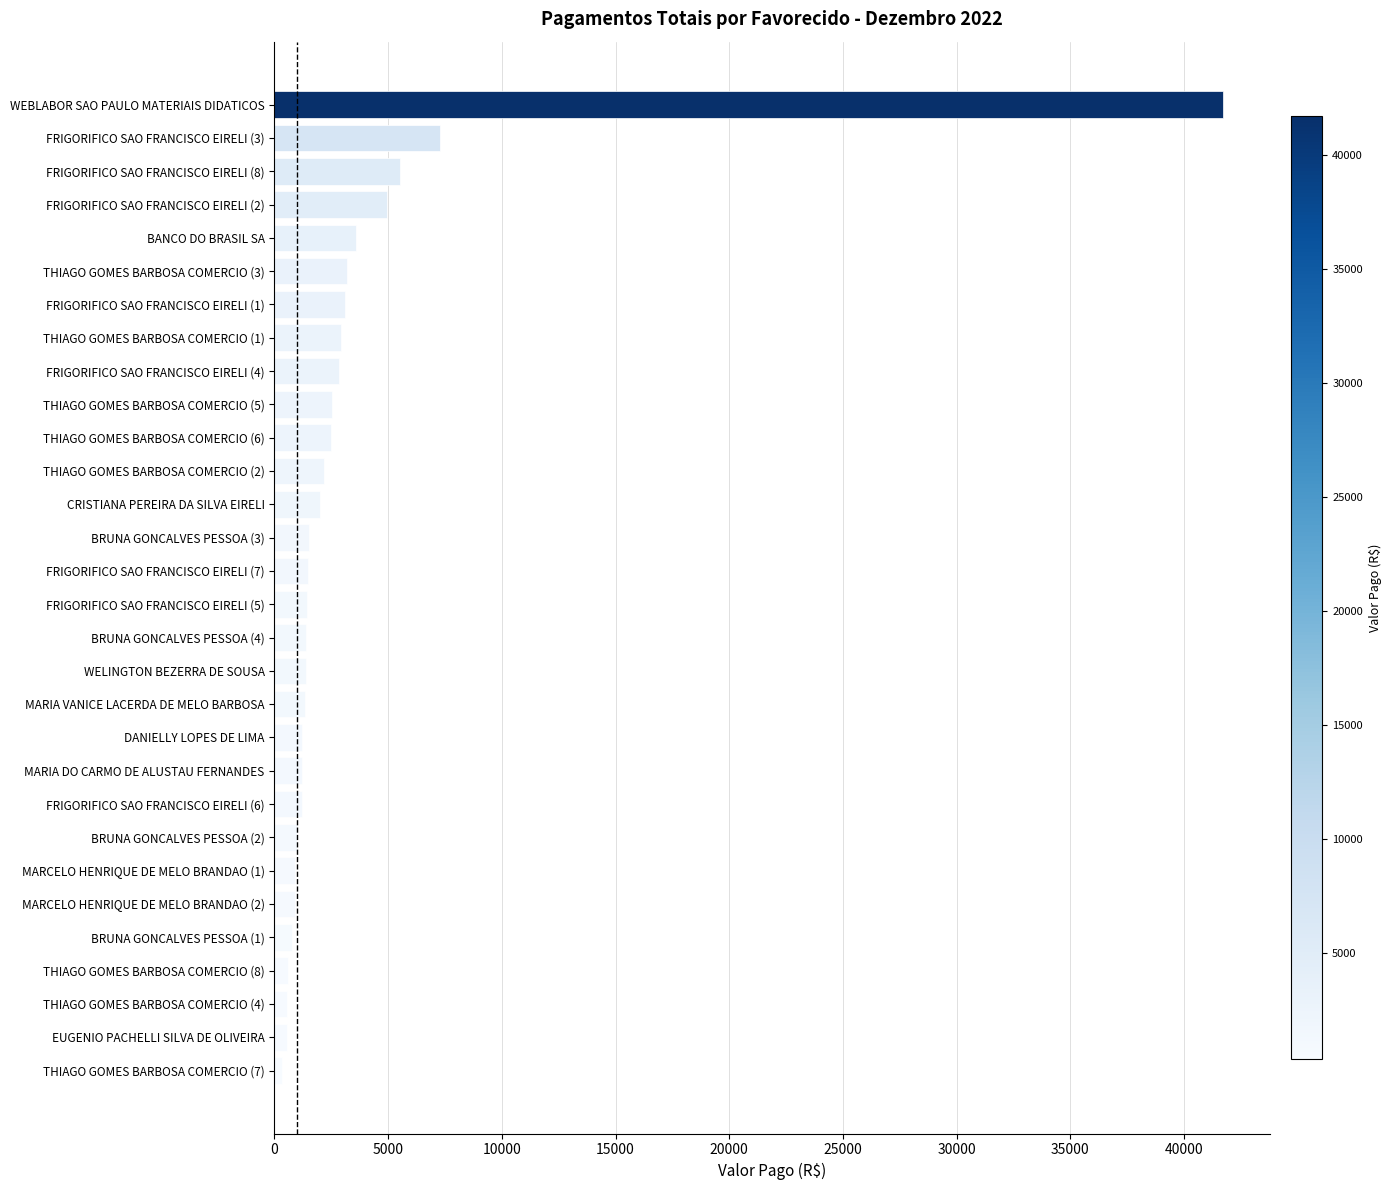

What is the change in value from FRIGORIFICO SAO FRANCISCO EIRELI (2) to FRIGORIFICO SAO FRANCISCO EIRELI (7)?

-3450.4